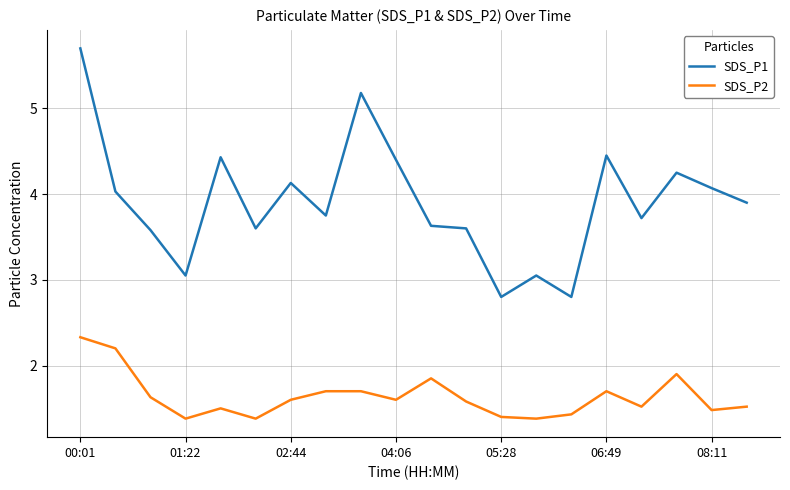

True or false: SDS_P1 and SDS_P2 intersect in this chart.

False